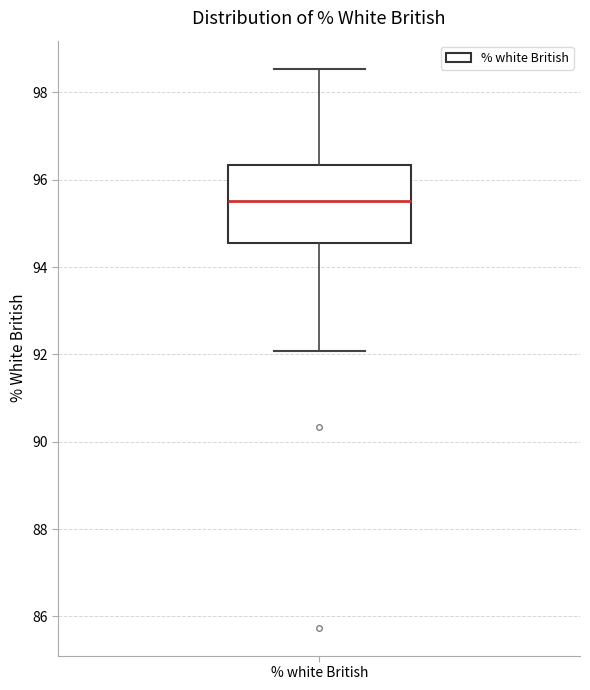

Where does the lower whisker of the box for % white British end on the y-axis? The values are not printed on the chart, so give them approximately, as read against the axis.

92.0